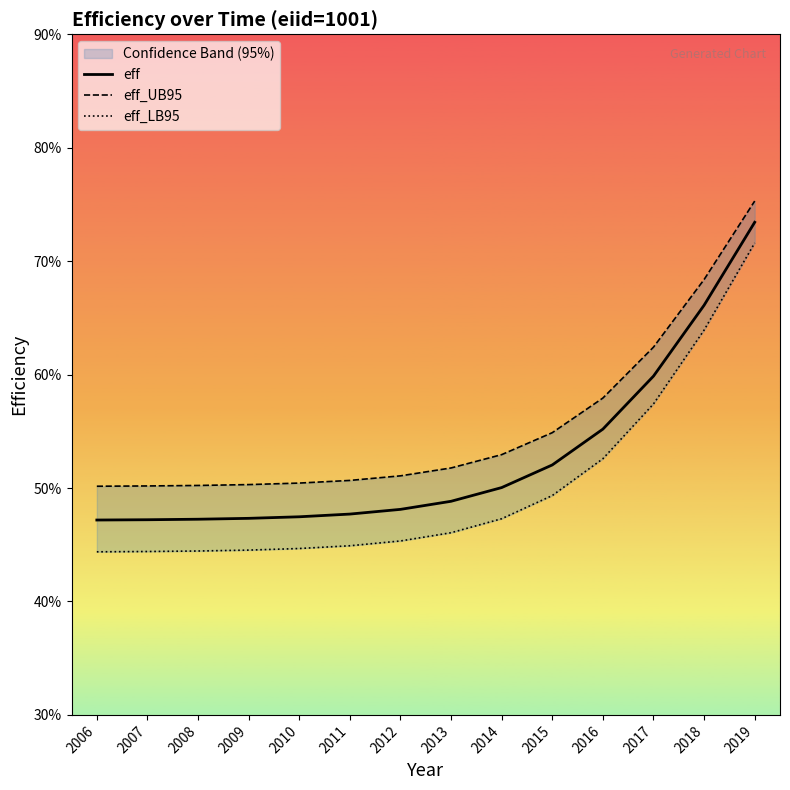

Is the value of eff_UB95 at 2015 greater than the value of eff_LB95 at 2019?

No